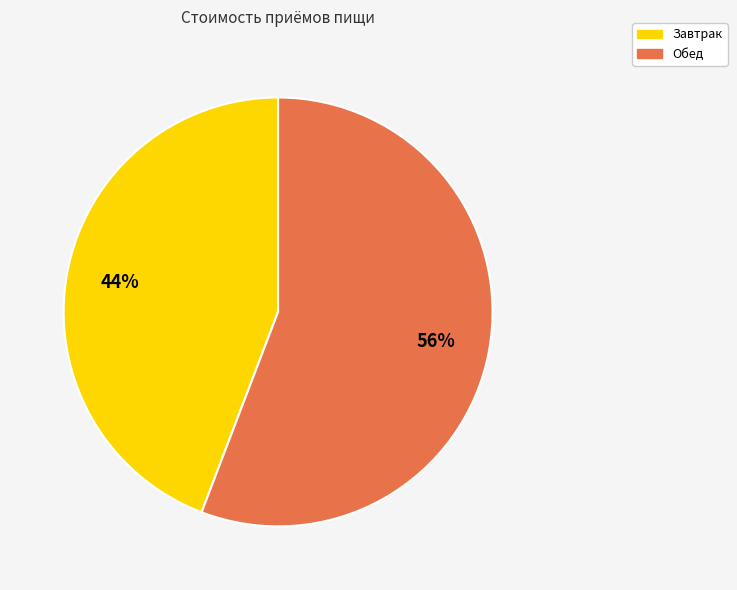

Combined, do Обед and Завтрак account for over 50%?

Yes